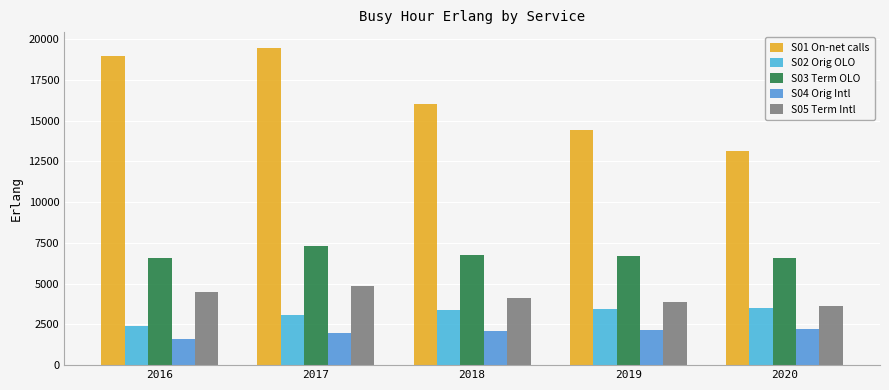

Which category has the lowest value across all series?

2016